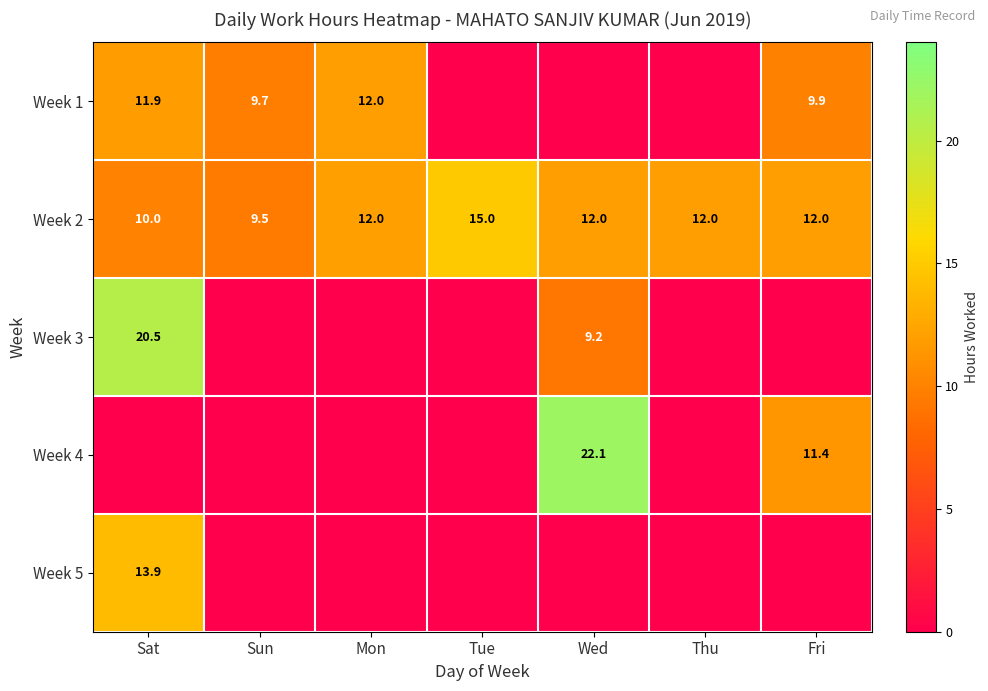

What is the sum of the Week 2 values at Wed and Mon?

24.0